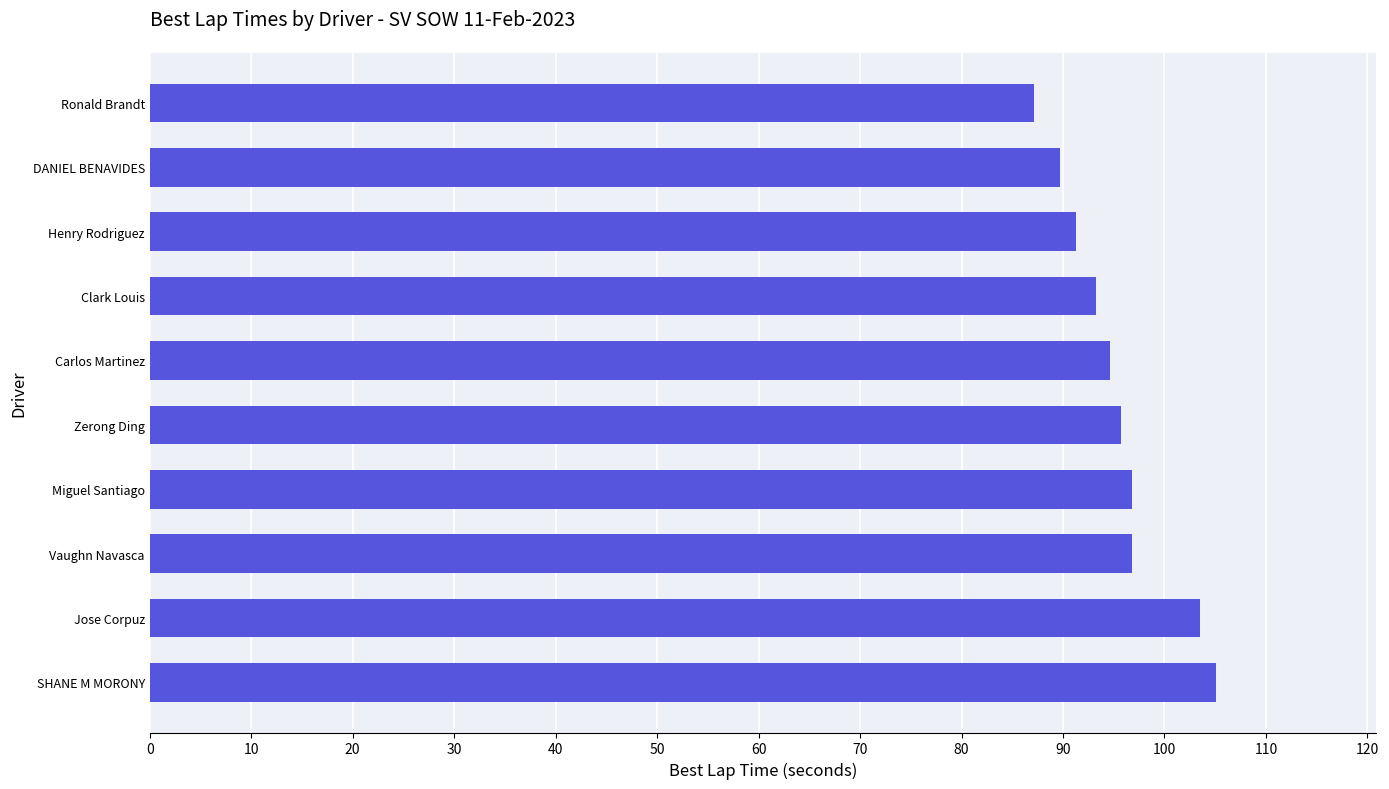

How many bars are there in total?

10